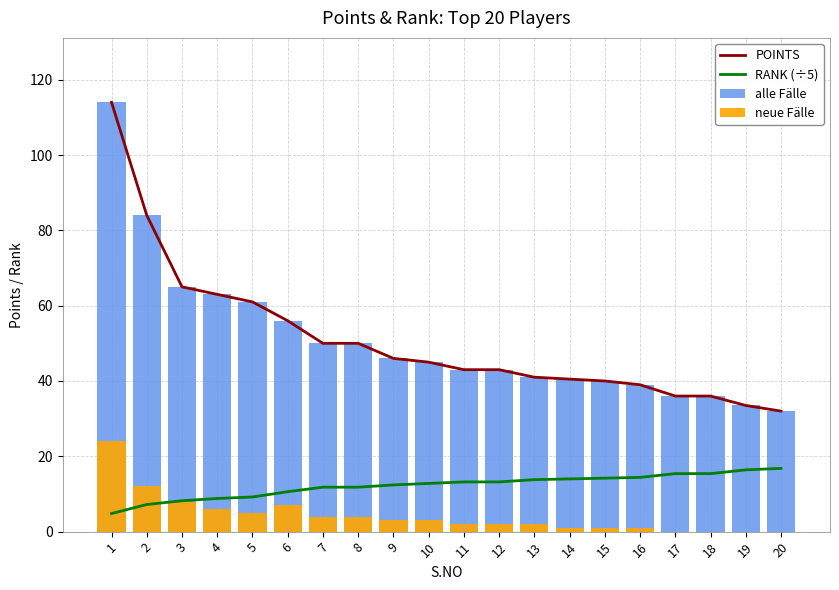

Which category has the lowest value in the POINTS series?

20